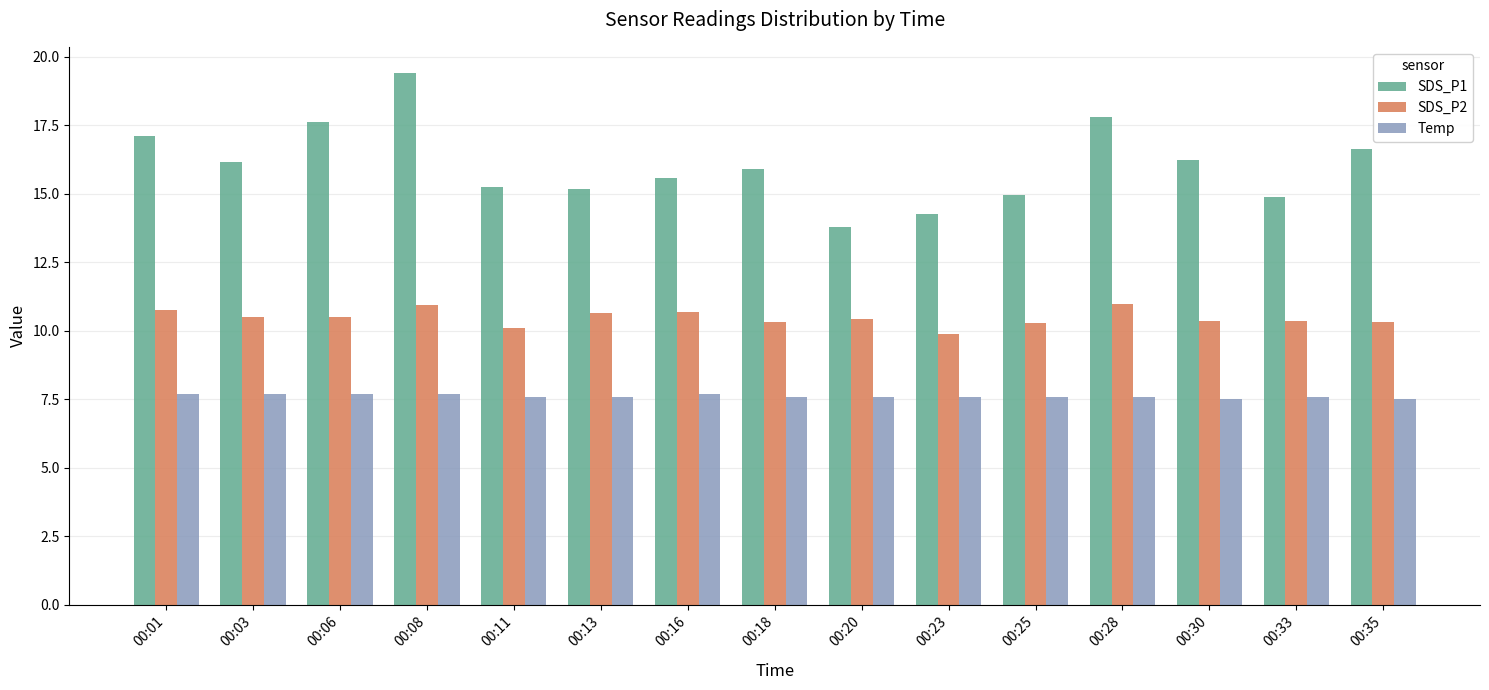

Is the value of Temp at 00:23 greater than the value of SDS_P1 at 00:01?

No